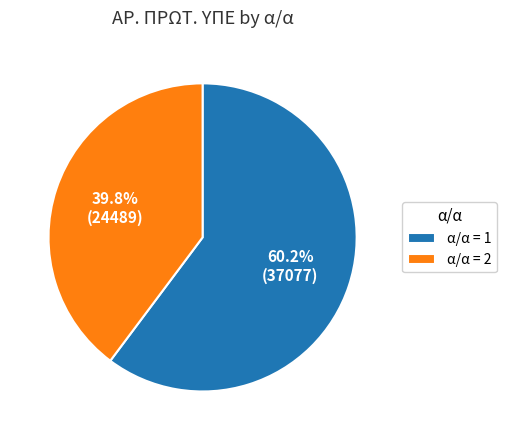

Which category has the biggest portion of the pie?

α/α = 1